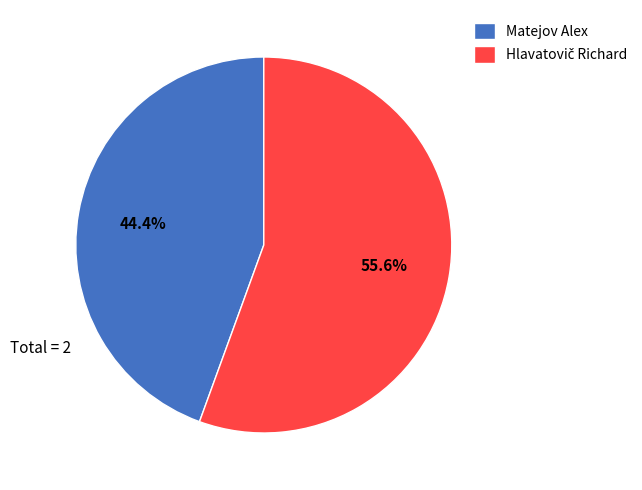

Which slice is the smallest?

Matejov Alex